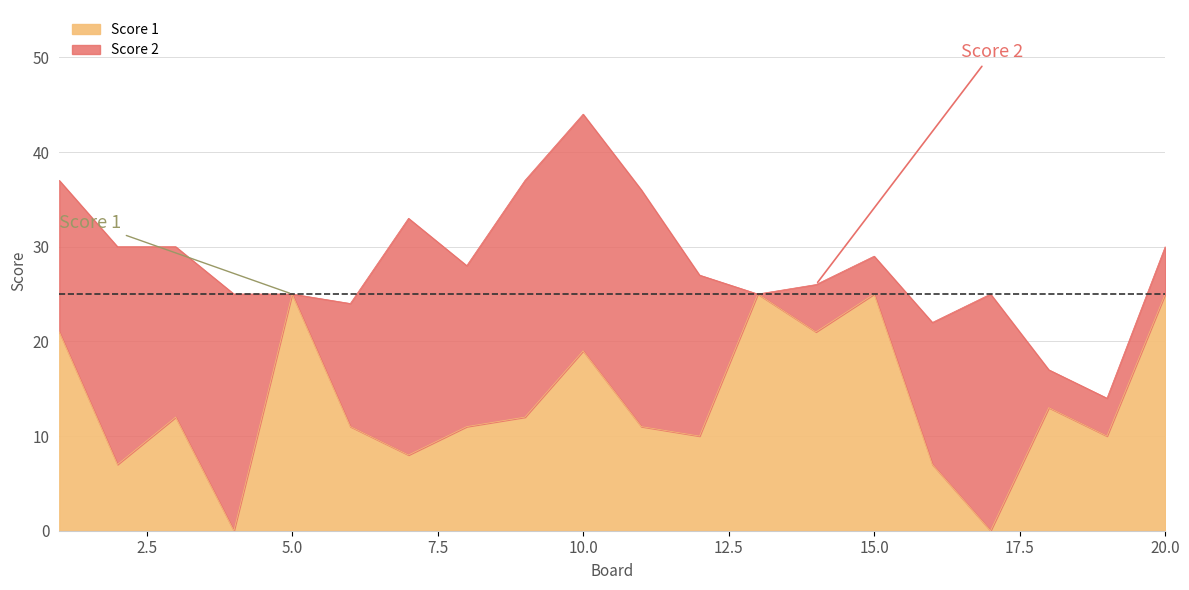

Does the chart display data point markers on the line(s)?

No